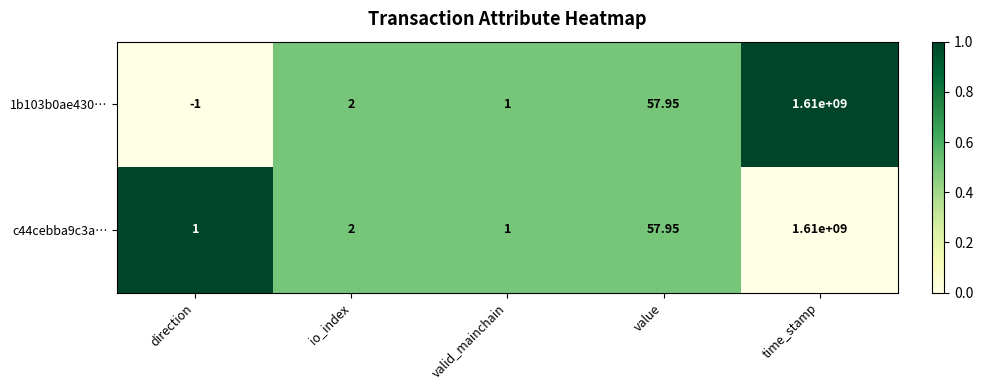

At which label does c44cebba9c3a… reach its peak?

time_stamp